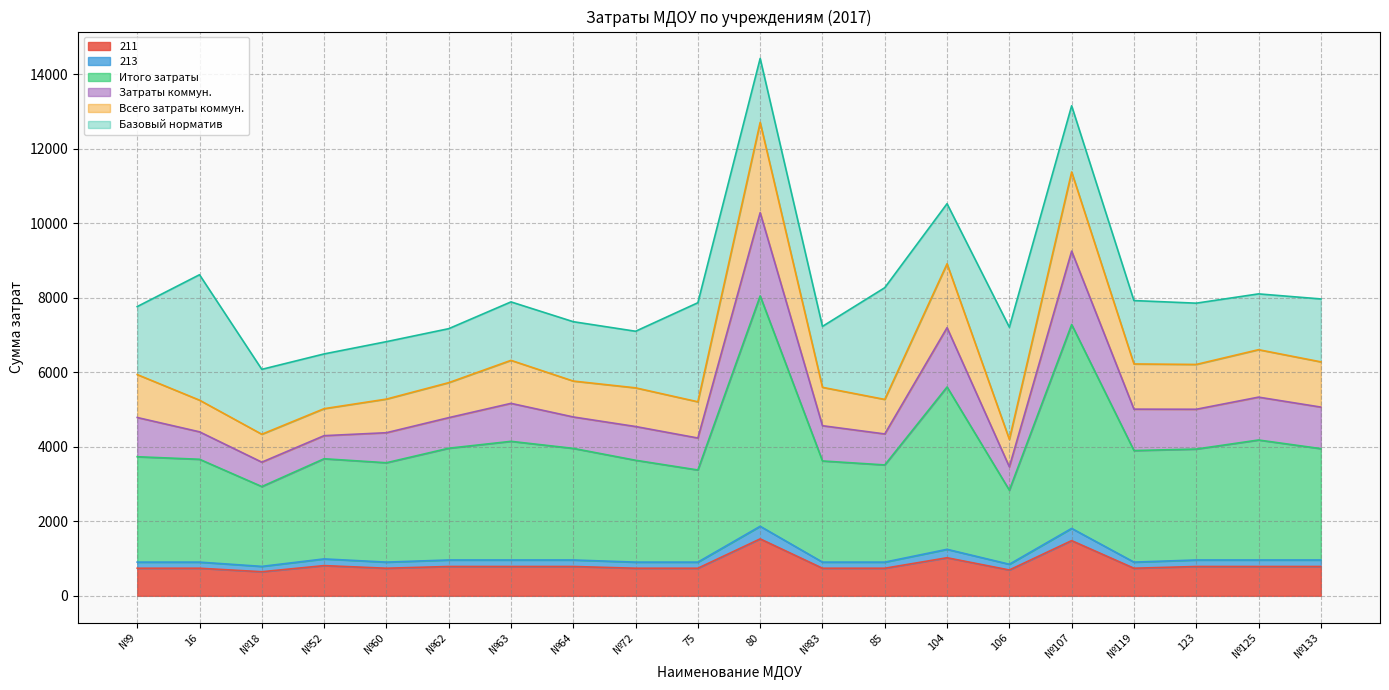

What is the highest value of the 211 series?

1529.0